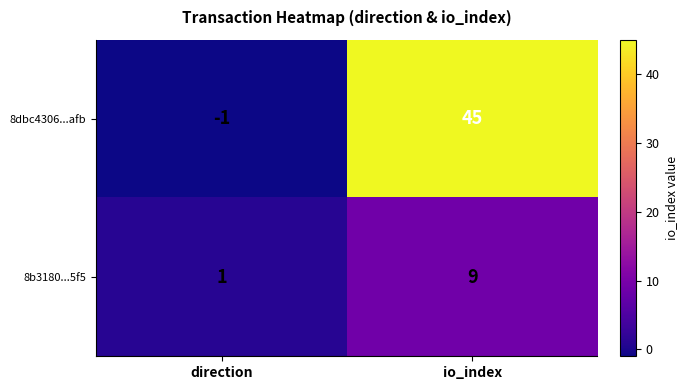

Which series has the largest total across all categories?

8dbc4306...afb